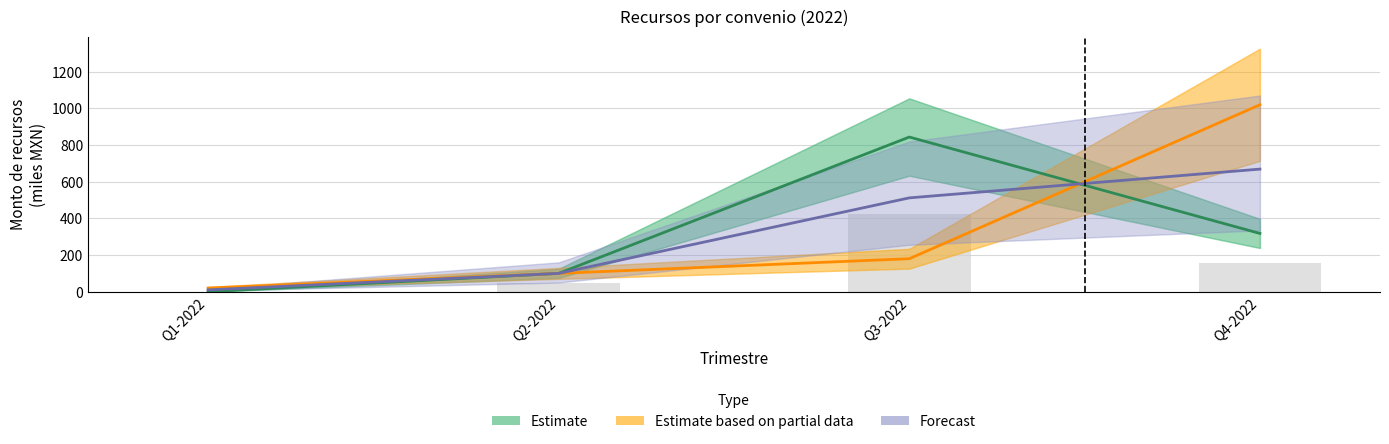

Reading left to right, extract all data points from this chart.

Estimate: 0	100	844	318
Estimate based on partial data: 20	100	180	1020
Forecast: 10	100	512	669